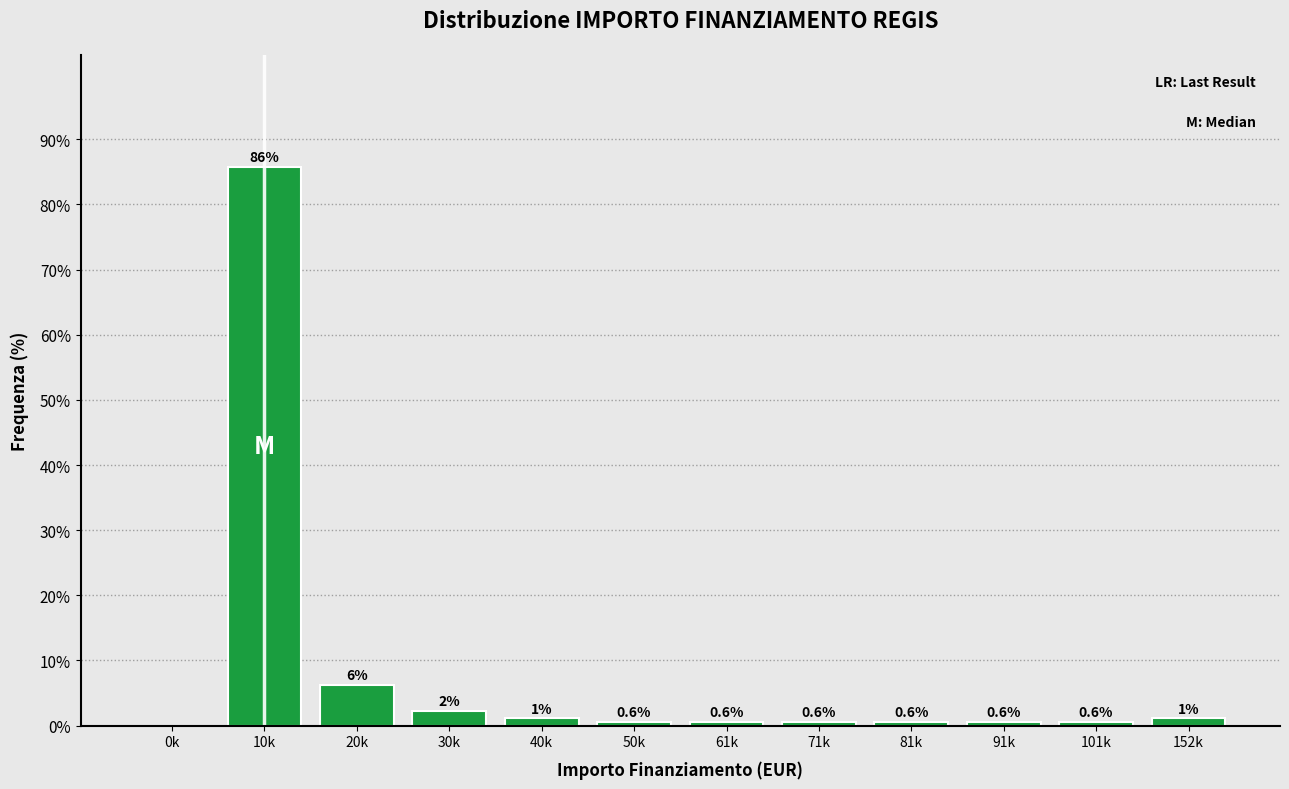

Is it true that the value at 101k is 0.6?

True